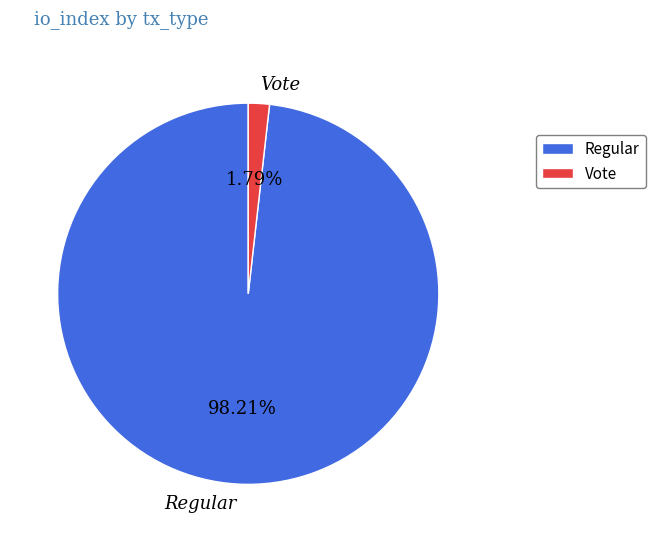

To the nearest percent, what portion does Regular represent?

98%